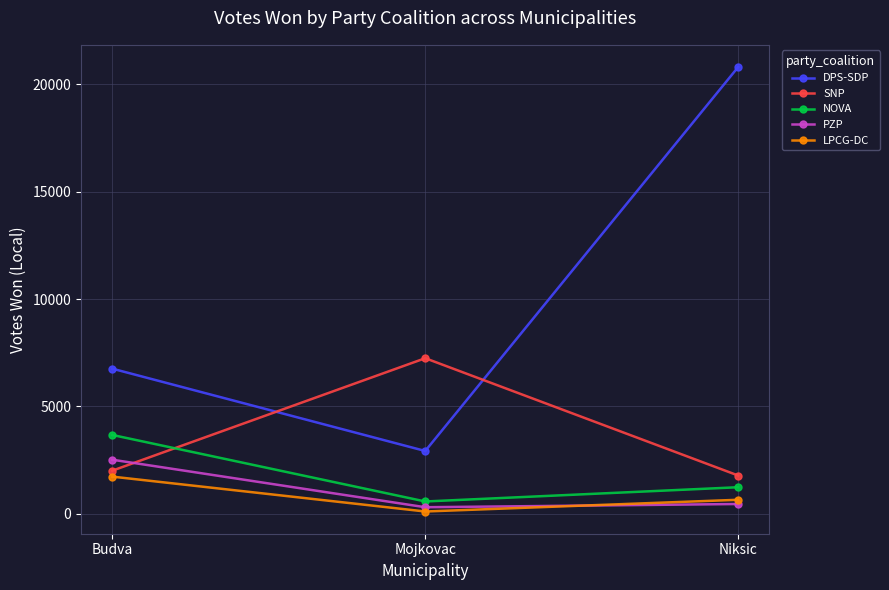

Which series has the widest spread of values?

DPS-SDP